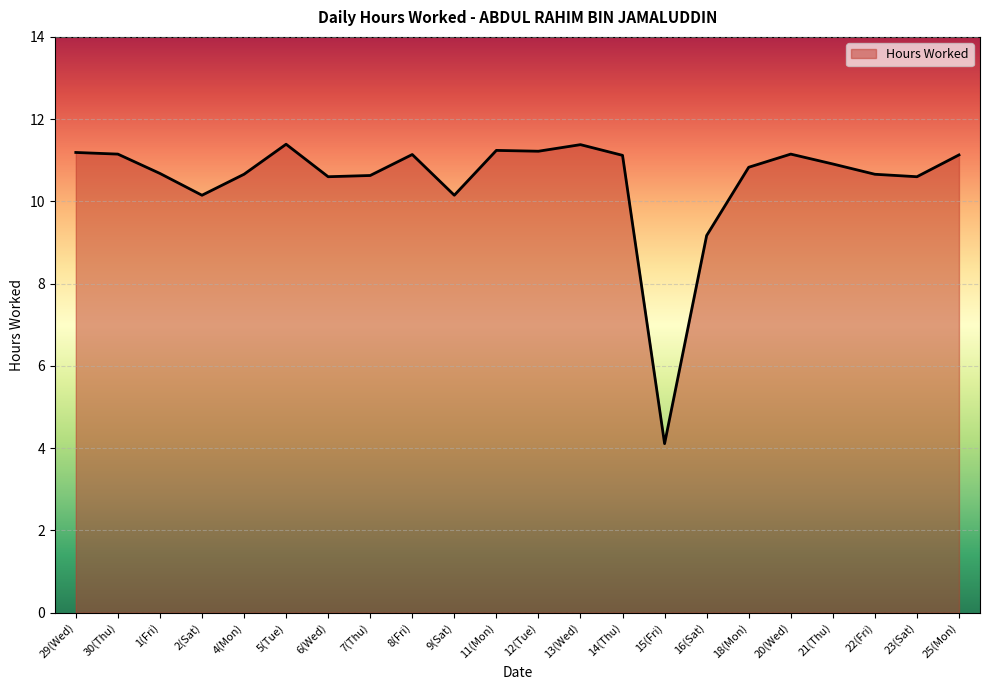

Which has a higher value, 15(Fri) or 16(Sat)?

16(Sat)